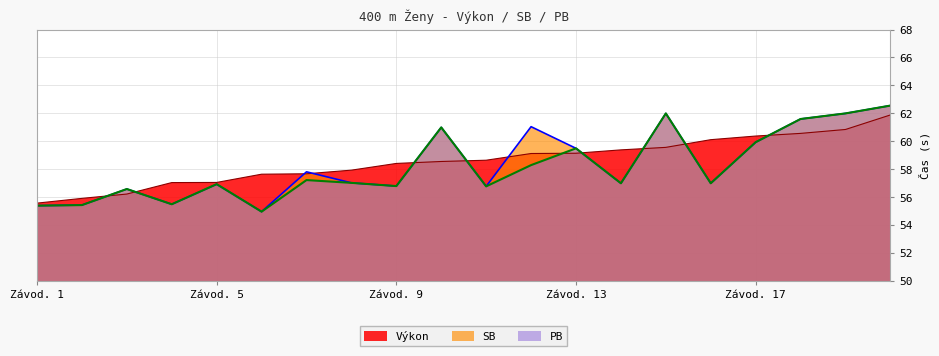

How many intersections are there between Výkon and PB?

9